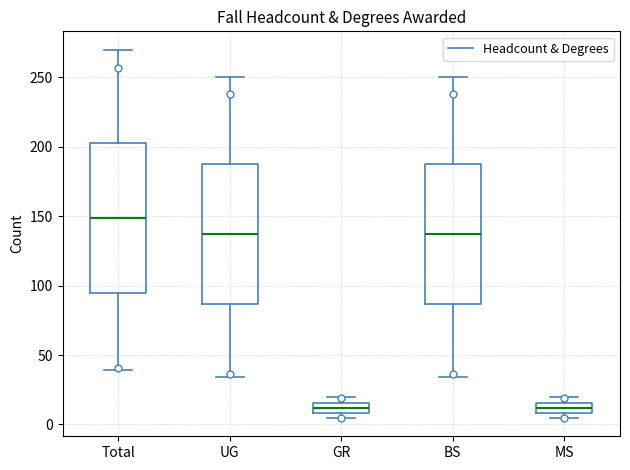

Which box is the tallest, from its lower edge to its upper edge?

Total